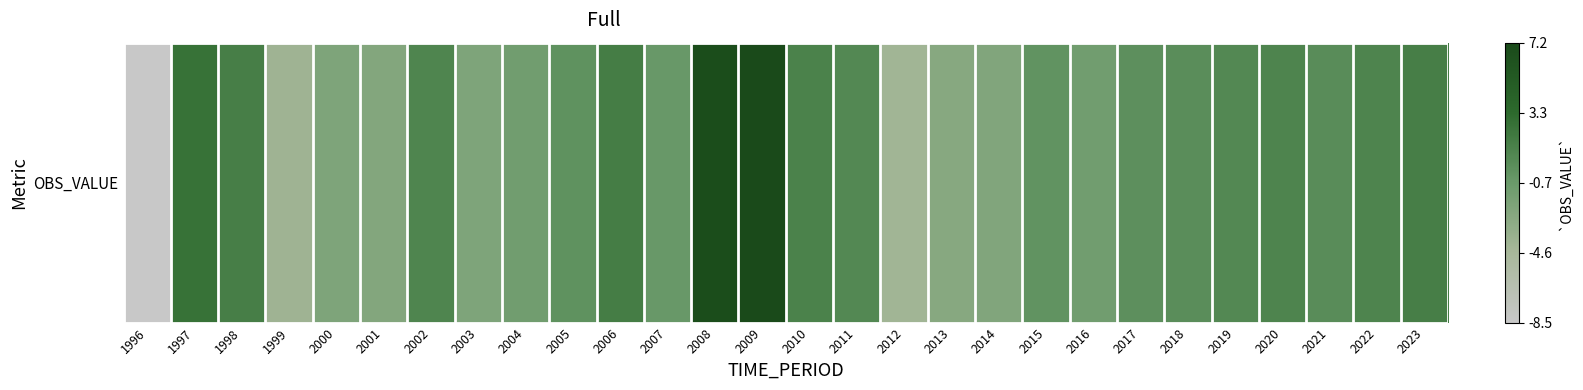

True or false: the data shows 1.8 at 2022.

False